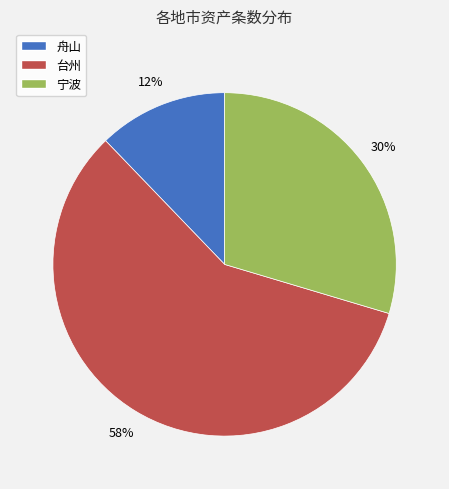

What is the largest slice in the pie chart?

台州